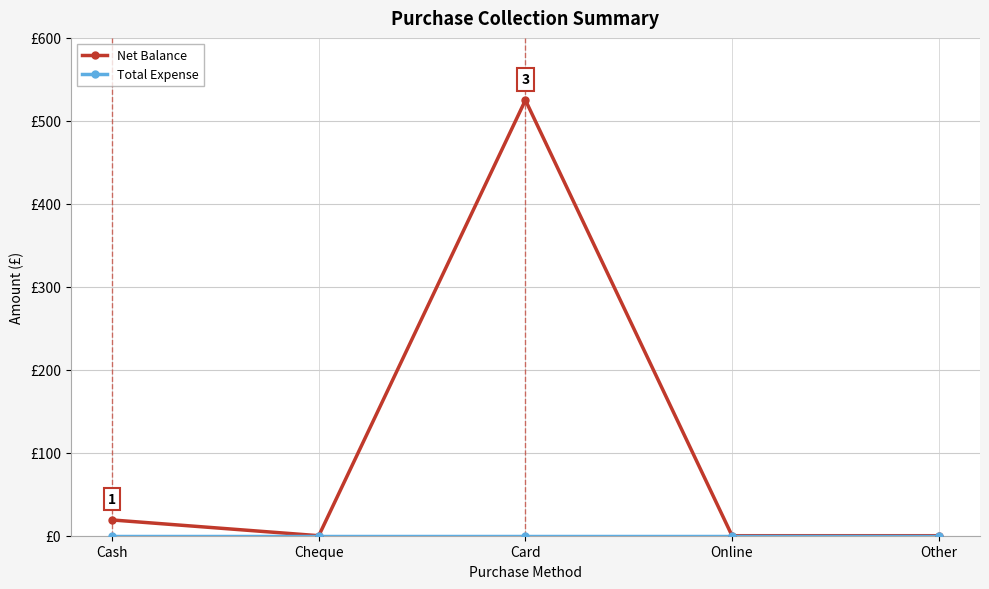

What is the label of the 5th point from the right?

Cash